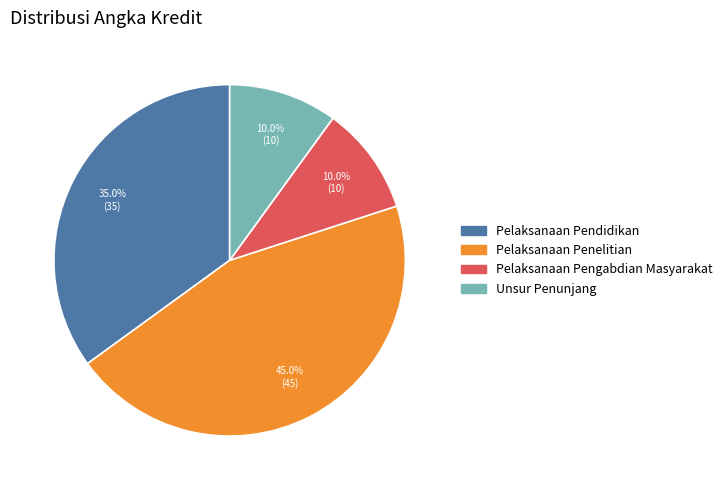

True or false: Pelaksanaan Pengabdian Masyarakat accounts for 10% of the total.

True